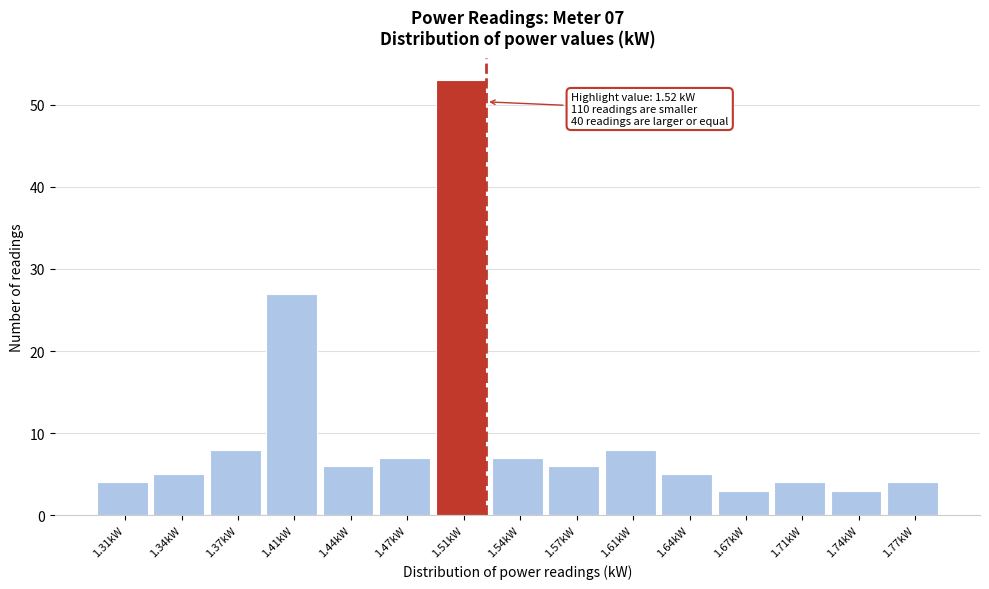

Over which range of the x-axis is the bar tallest?

1.490 to 1.525